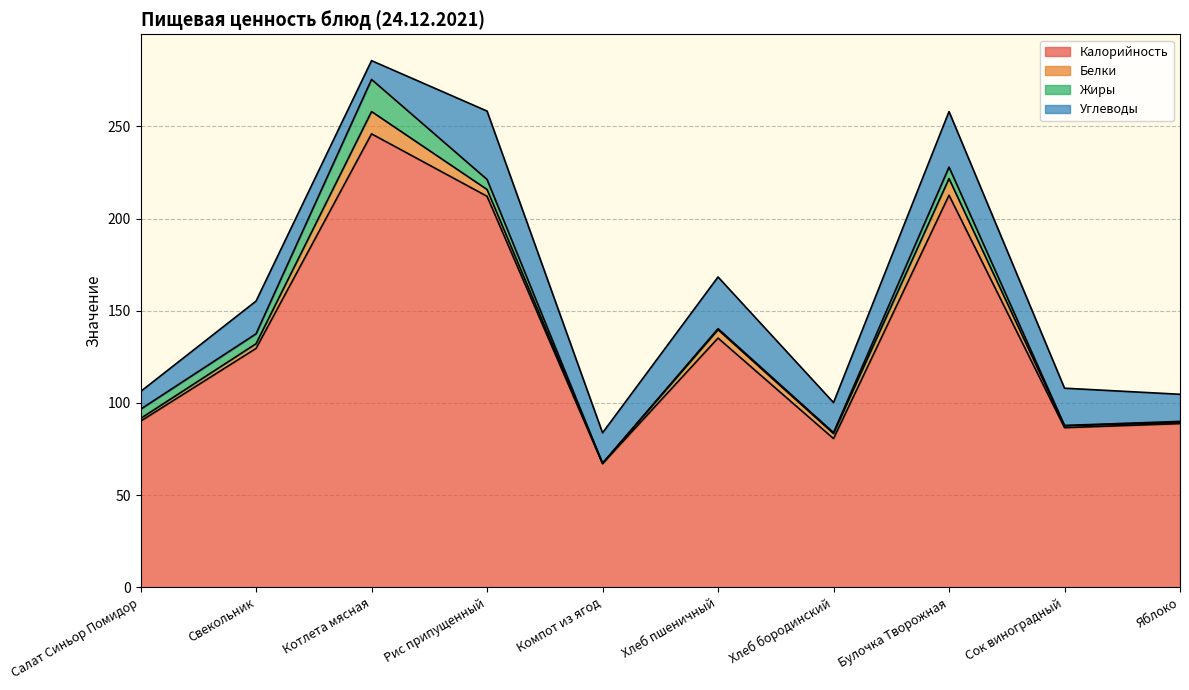

What is the maximum value for Белки?

12.1